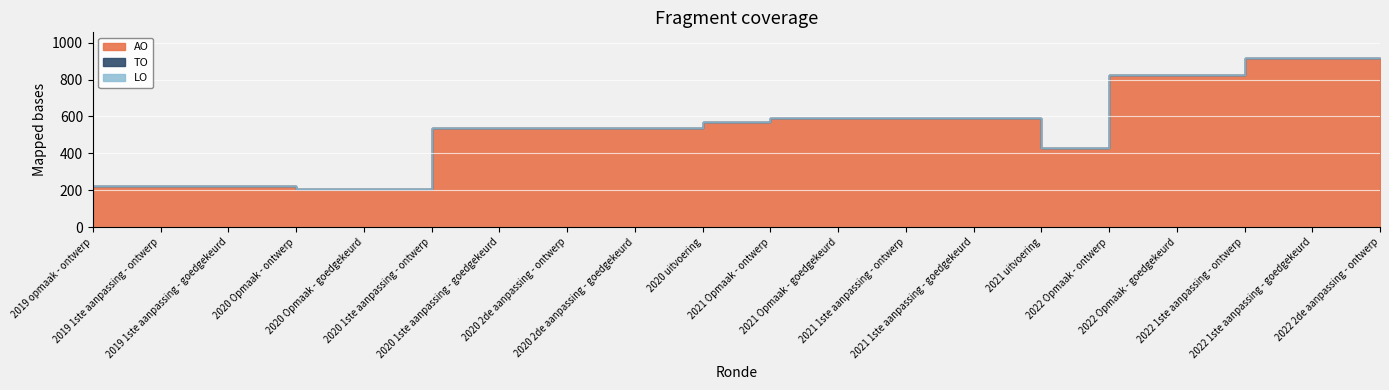

The TO series shows 0 at 2022 Opmaak - goedgekeurd. True or false?

True